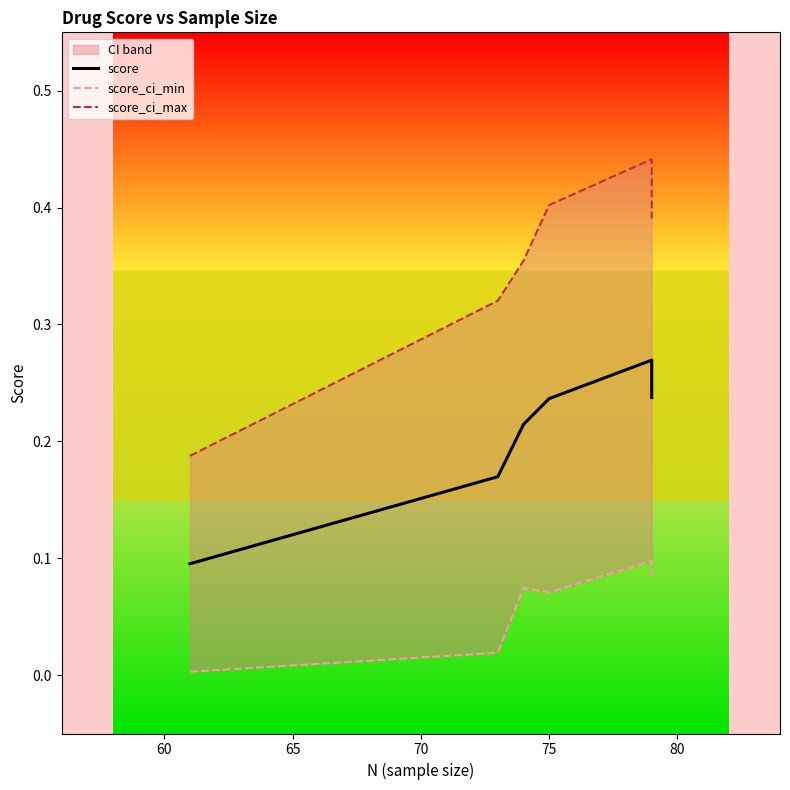

Does the chart display data point markers on the line(s)?

No